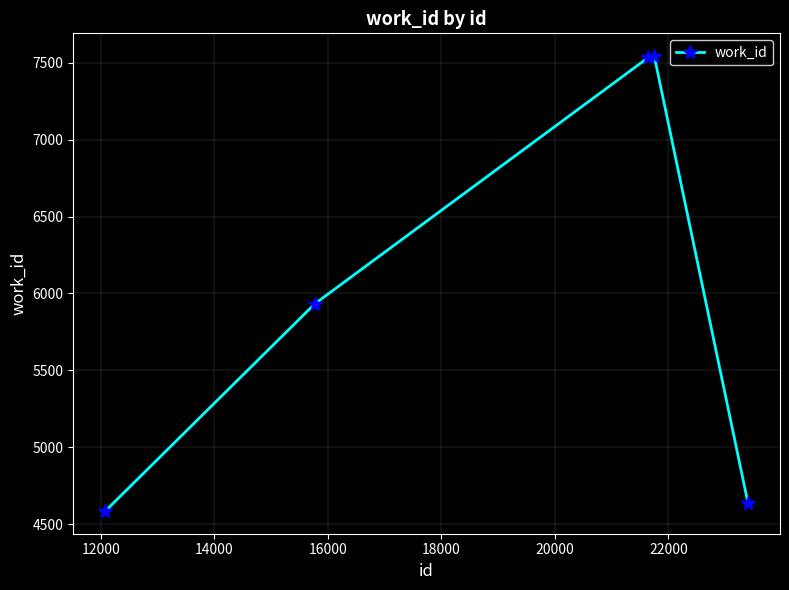

What is the difference between the maximum and minimum values?

2959